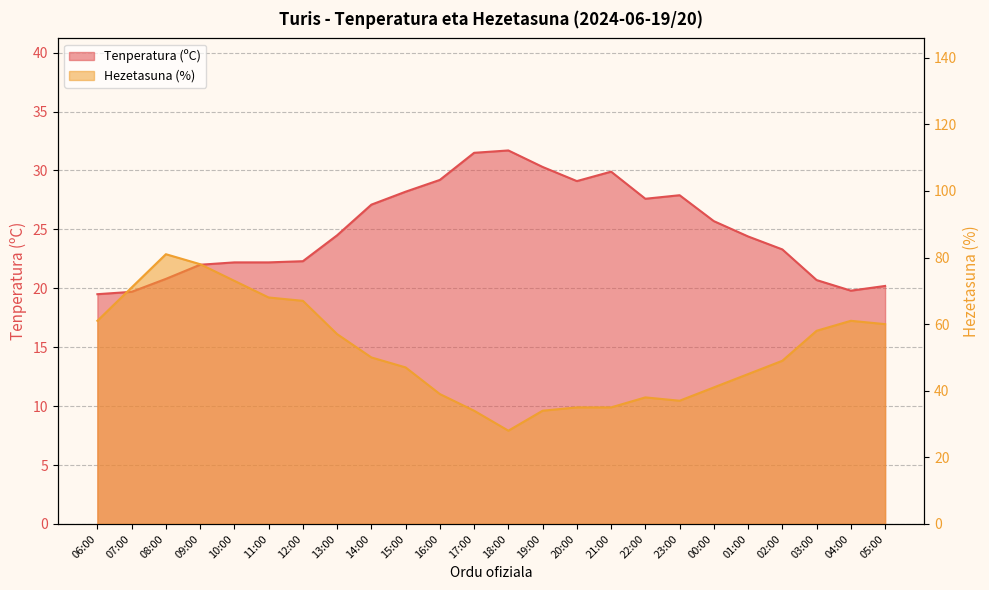

What is the spread (max minus min) of values at 10:00?

50.8